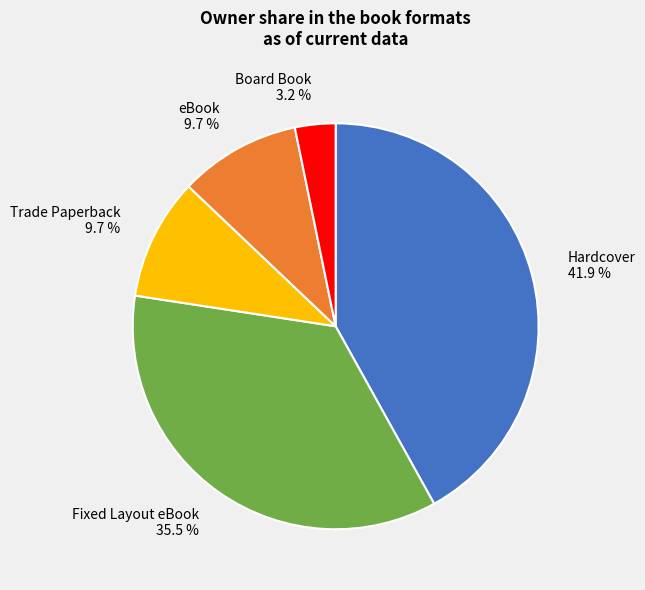

Does Trade Paperback account for over 50% of the chart?

No